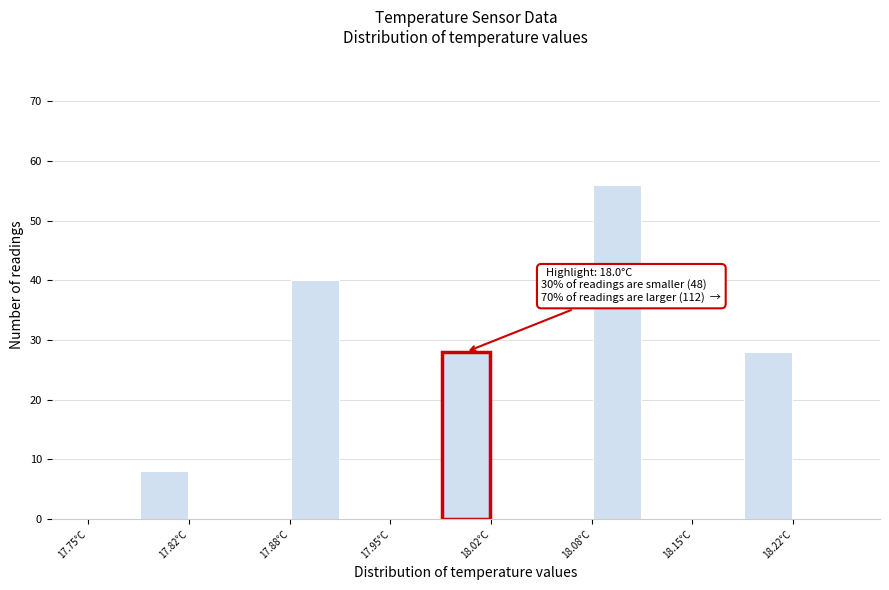

Around what value on the x-axis is the tallest bar? Give the approximate position of its centre, as read against the axis.

18.10